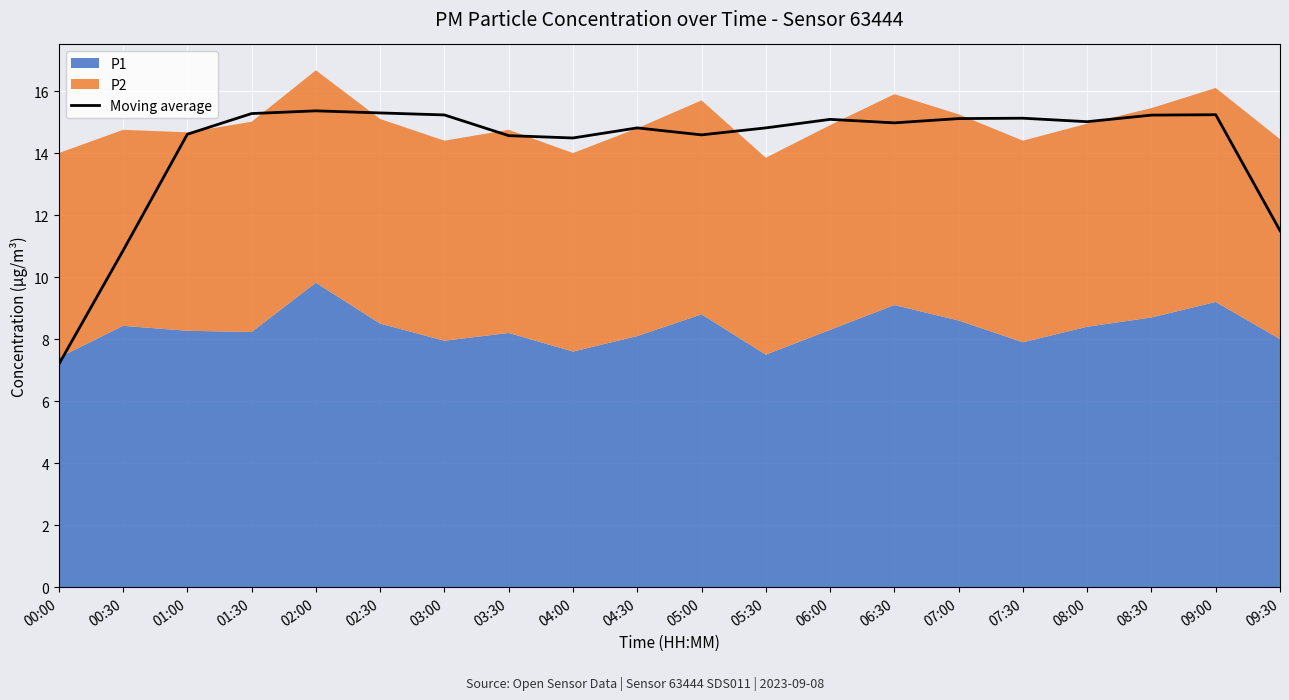

Rank the categories by value from highest to lowest.

02:00, 02:30, 01:30, 09:00, 03:00, 08:30, 07:30, 07:00, 06:00, 08:00, 06:30, 04:30, 05:30, 01:00, 05:00, 03:30, 04:00, 09:30, 00:30, 00:00